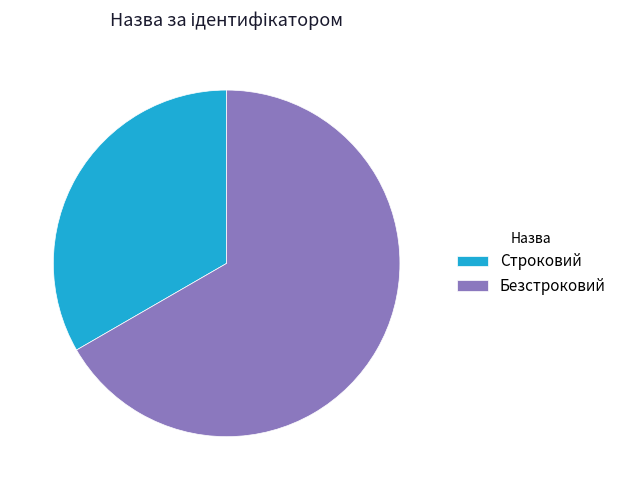

Combined, do Безстроковий and Строковий account for over 50%?

Yes